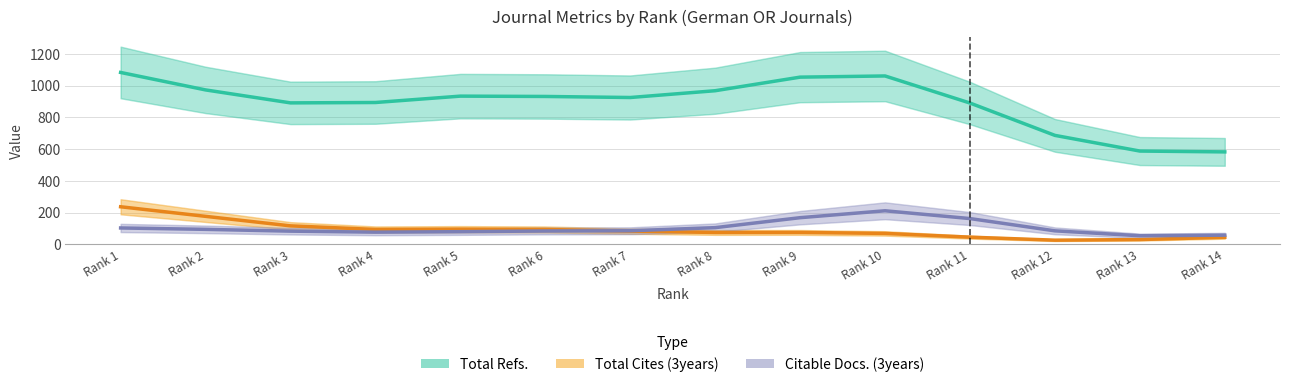

Which series has the largest range (max minus min)?

Total Refs.